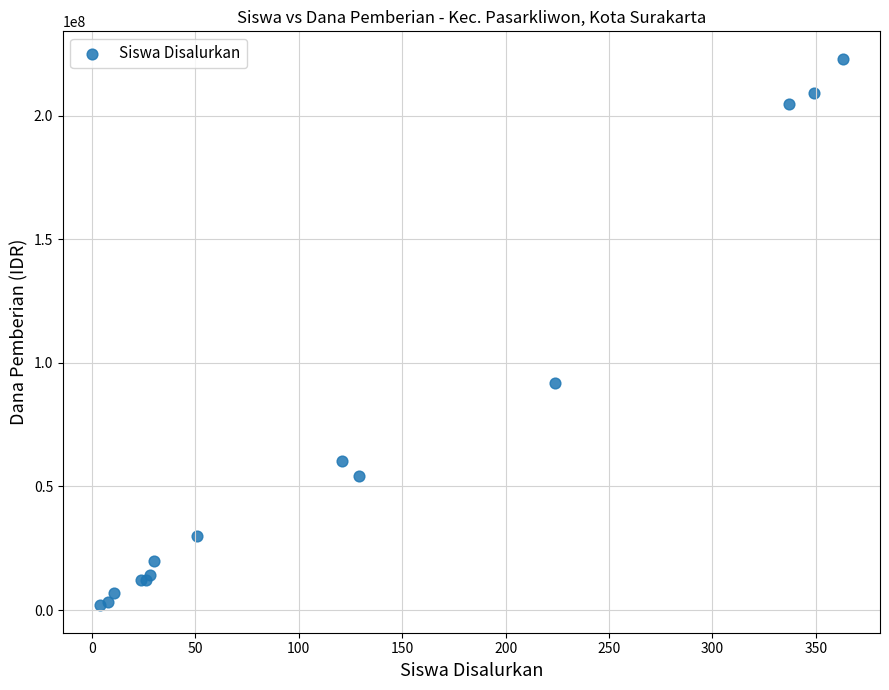

What Y value in the scatter plot is closest to 112500000?

91875000